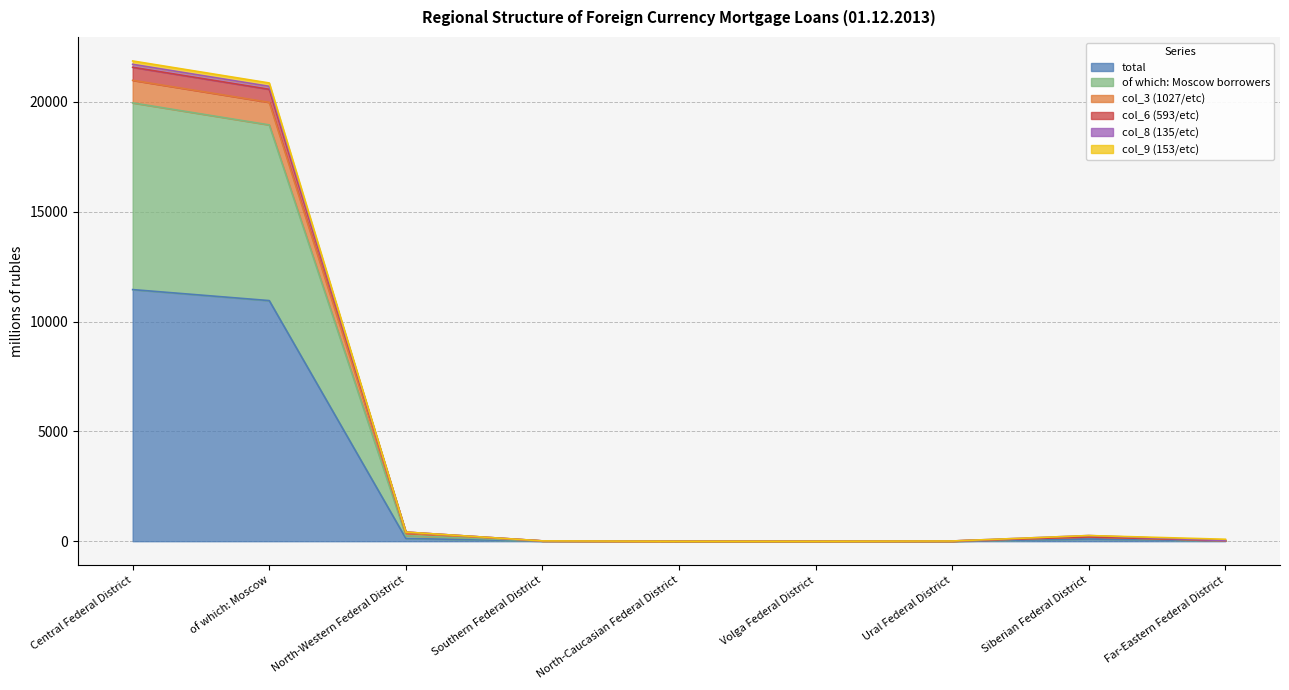

At which category does the chart reach its peak across all series?

Central Federal District